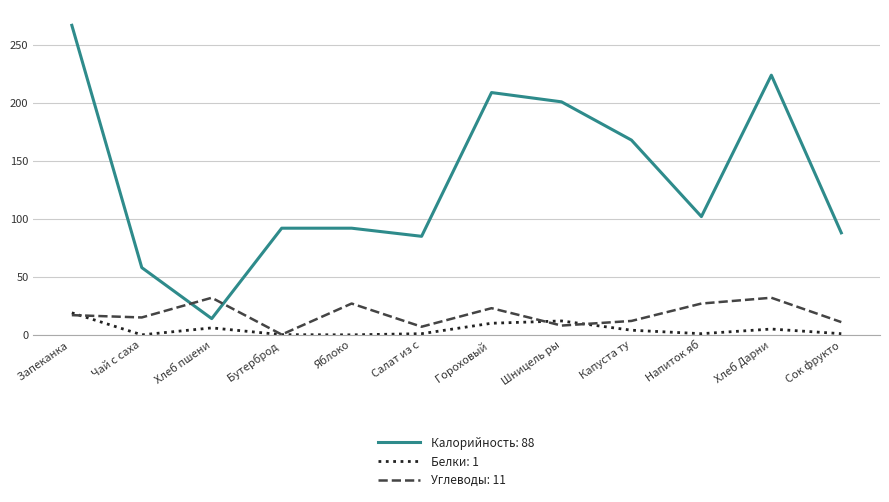

What is the maximum value shown in the chart?

267.0